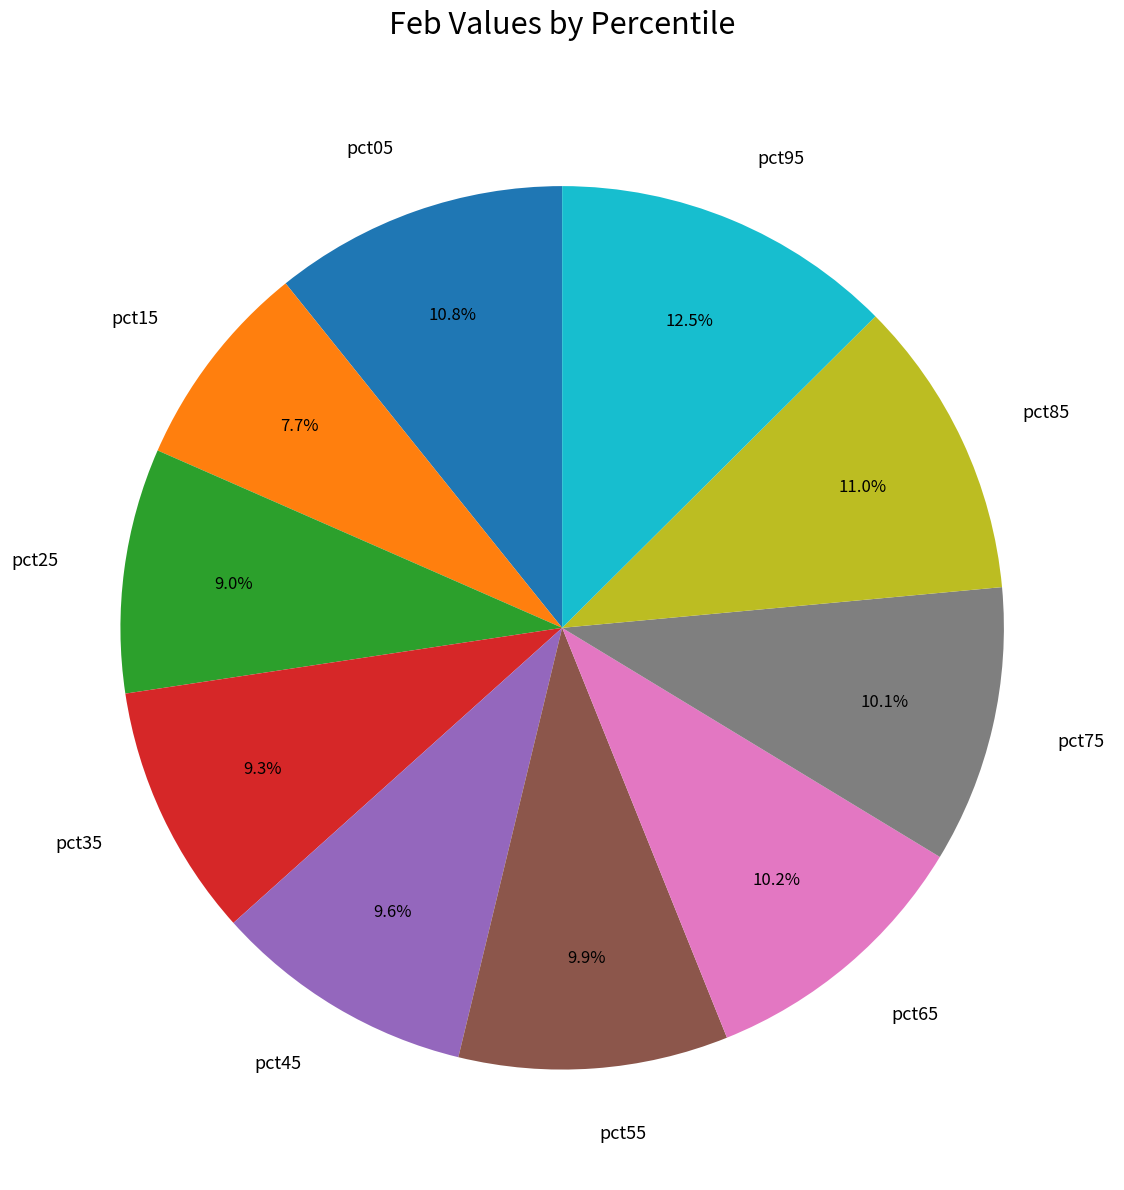

Count the number of slices in the pie.

10